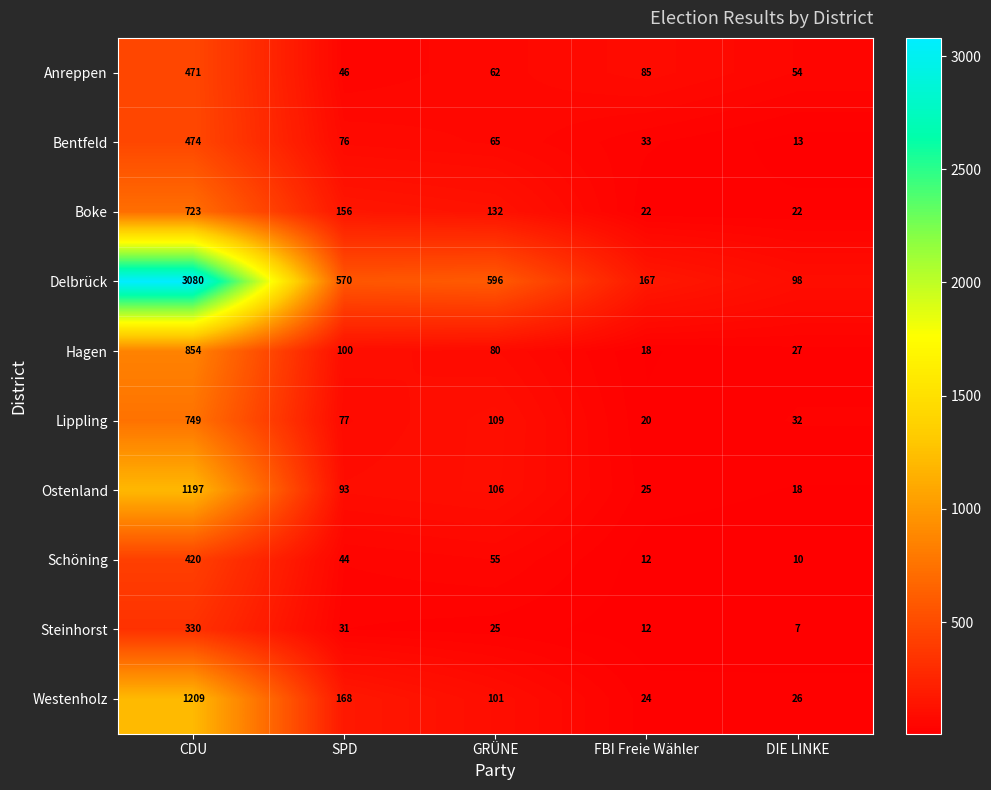

How many data points does each series have?

5